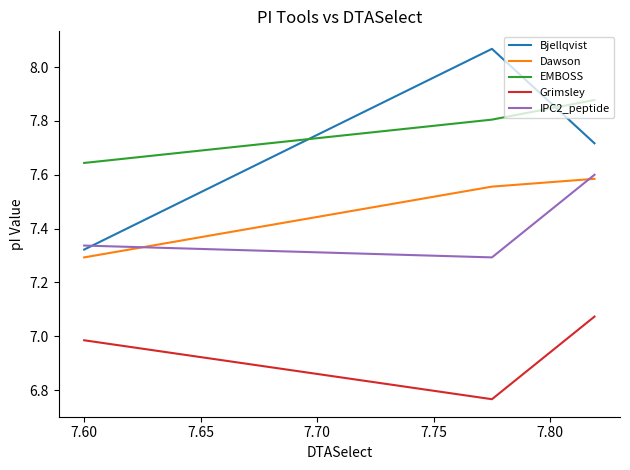

What is the difference between the maximum and minimum values in the IPC2_peptide series?

0.3